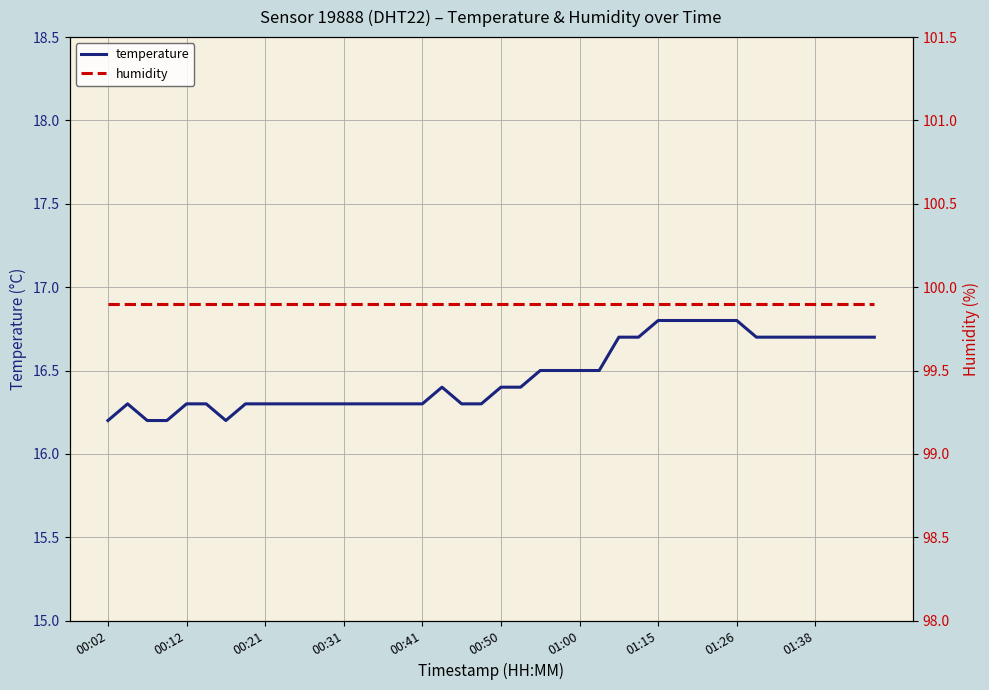

The temperature series shows 24.1 at 00:31. True or false?

False